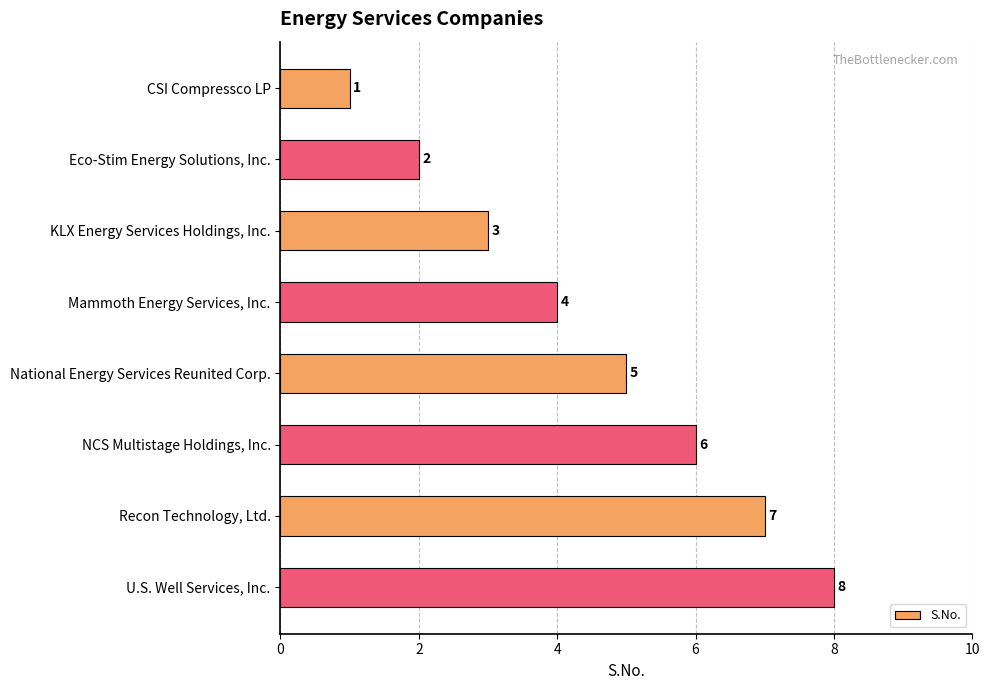

What is the label of the 7th bar from the bottom?

Eco-Stim Energy Solutions, Inc.